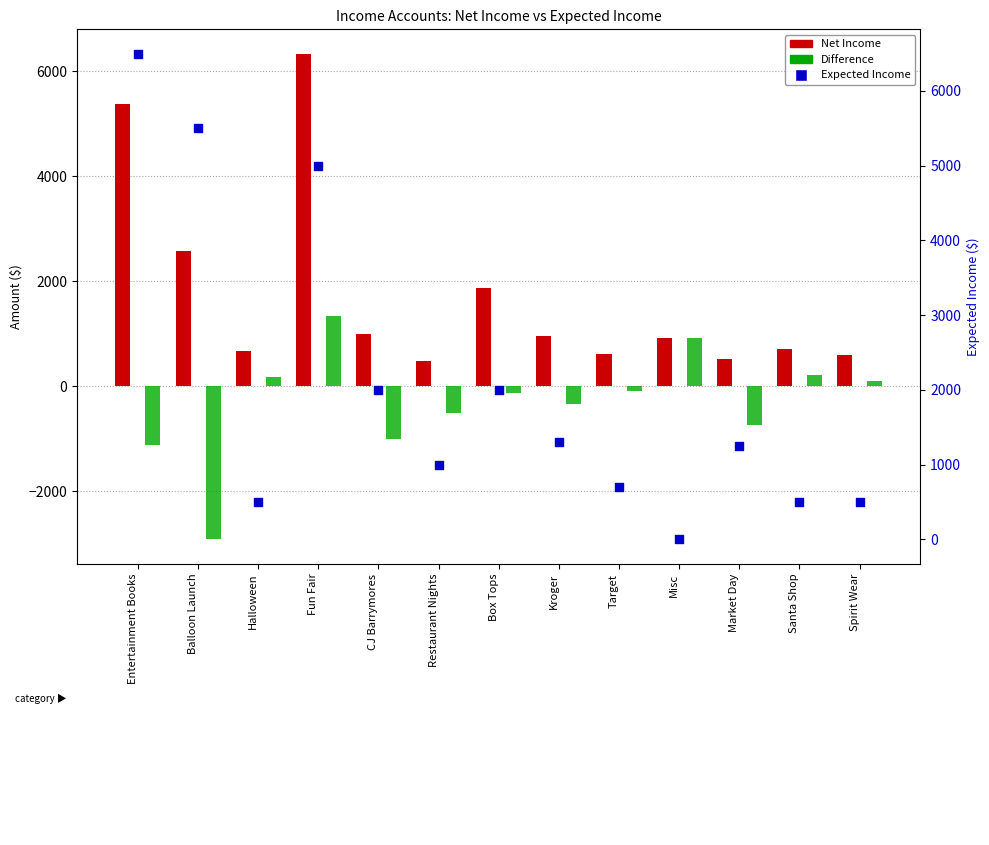

What are all the series names shown in the legend?

Net Income, Difference, Expected Income